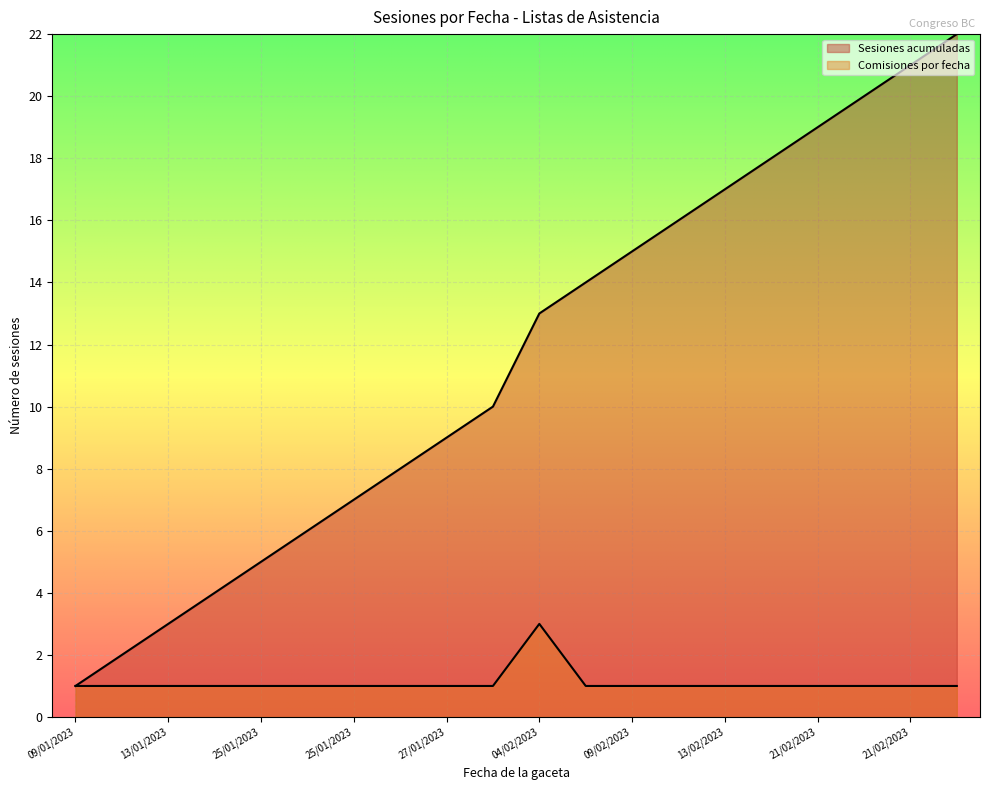

True or false: Comisiones and Sesiones acumuladas intersect in this chart.

False